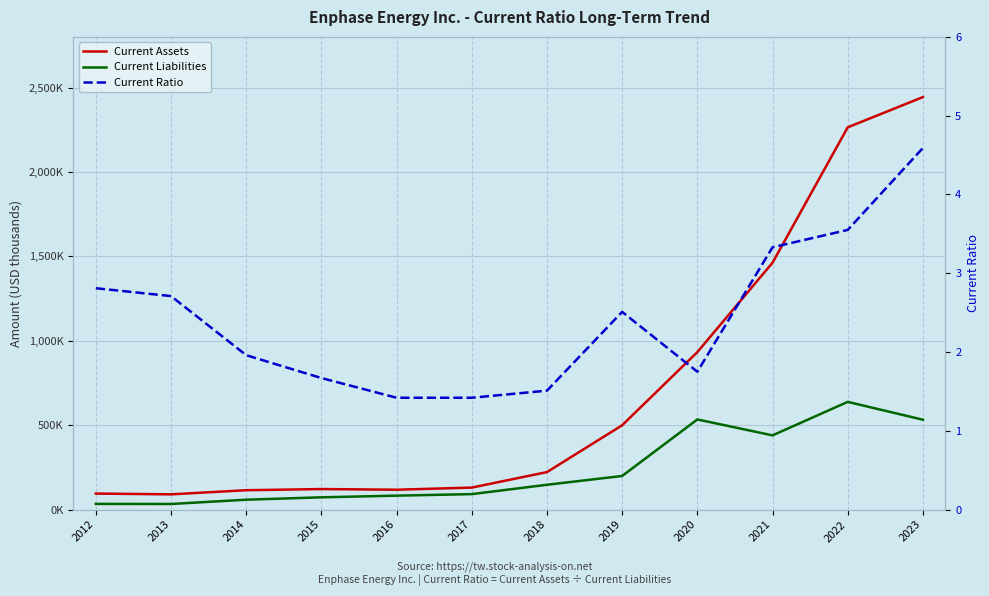

What are all the series names shown in the legend?

Current Assets, Current Liabilities, Current Ratio